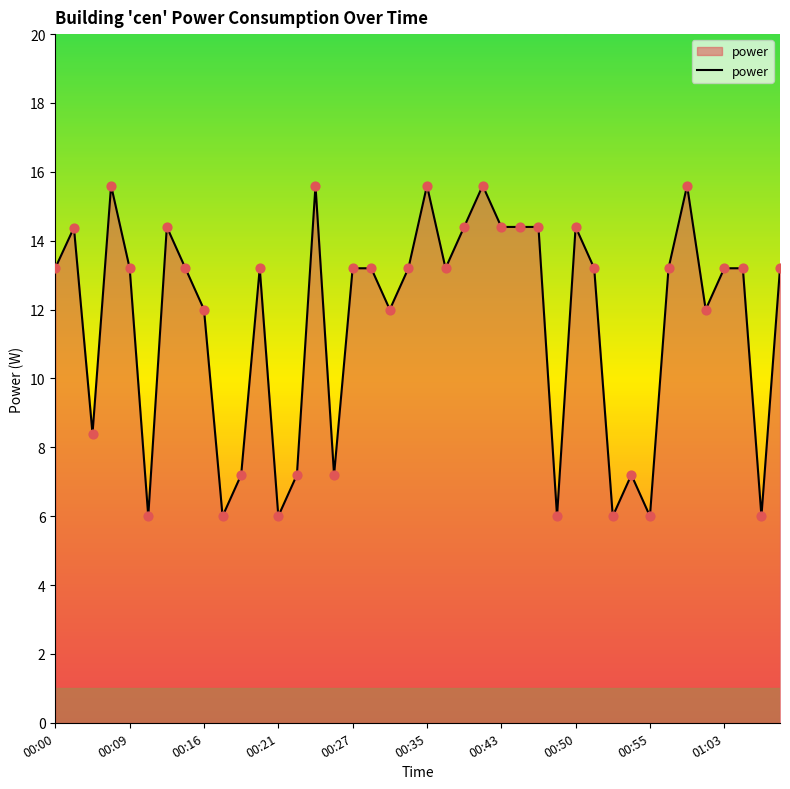

What is the minimum value shown in the chart?

6.0